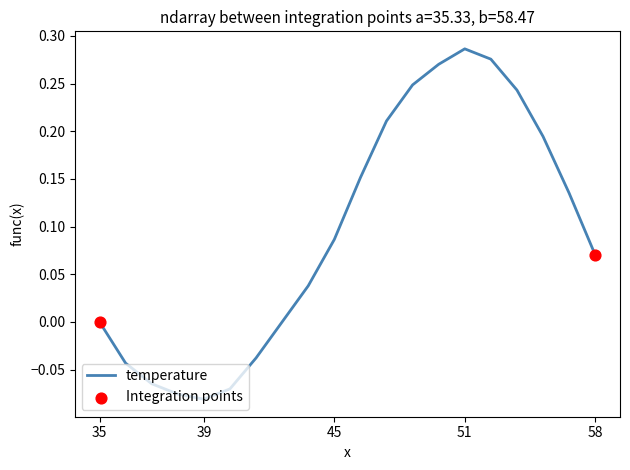

What is the difference between the maximum and minimum values?

0.4